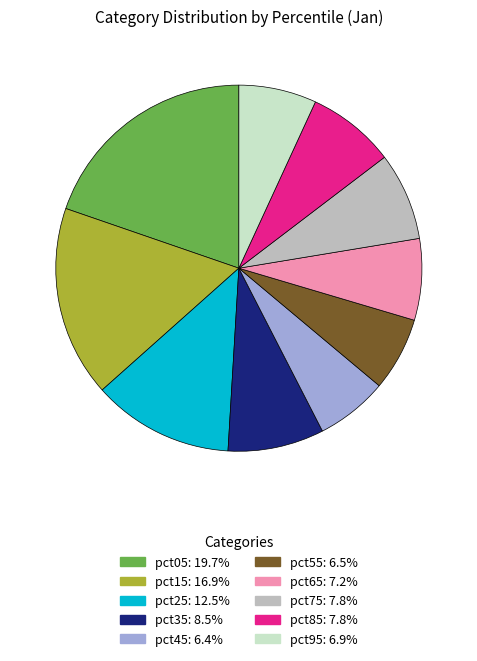

Count the number of slices in the pie.

10